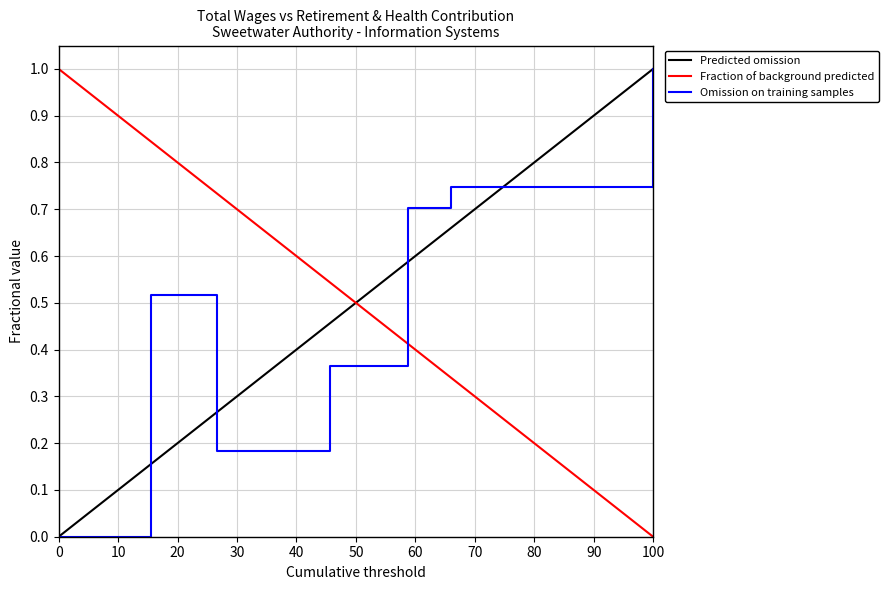

What is the difference between the maximum and minimum values in the Predicted omission series?

1.0